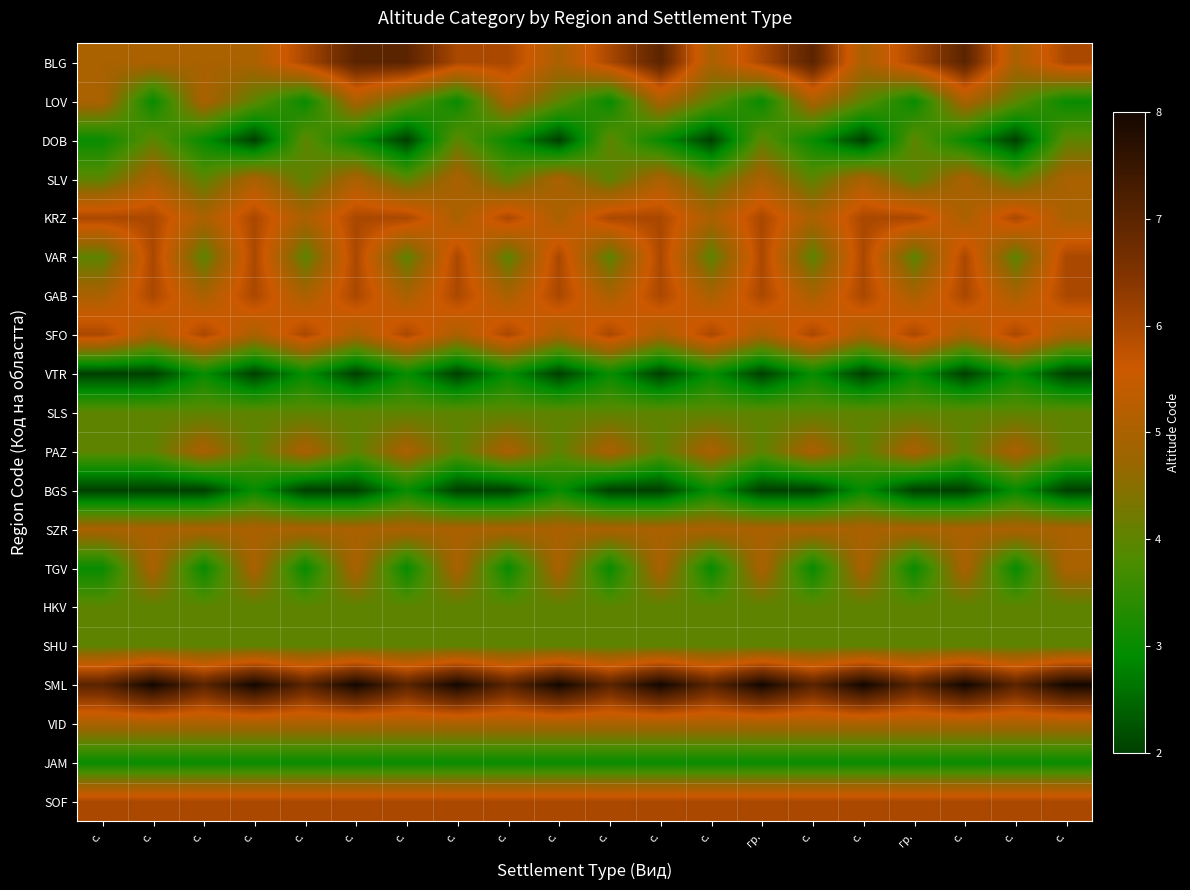

What is the difference between the highest and lowest values at с.?

5